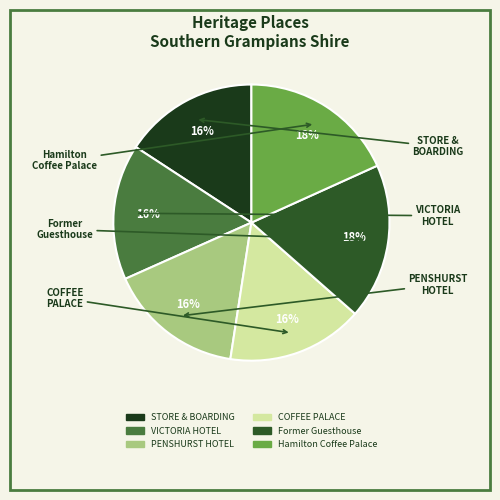

How many slices are in this pie chart?

6